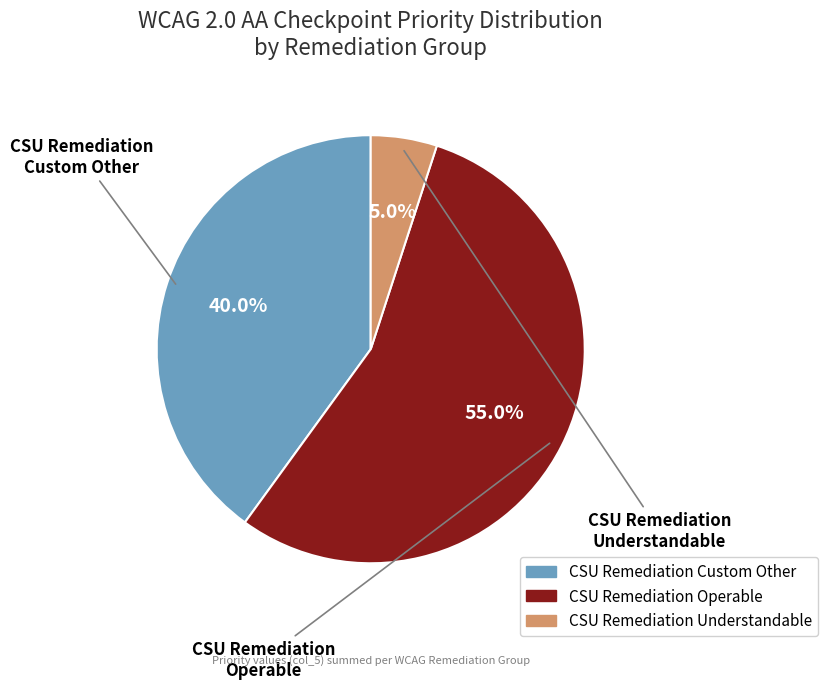

Does any single category account for the majority?

Yes